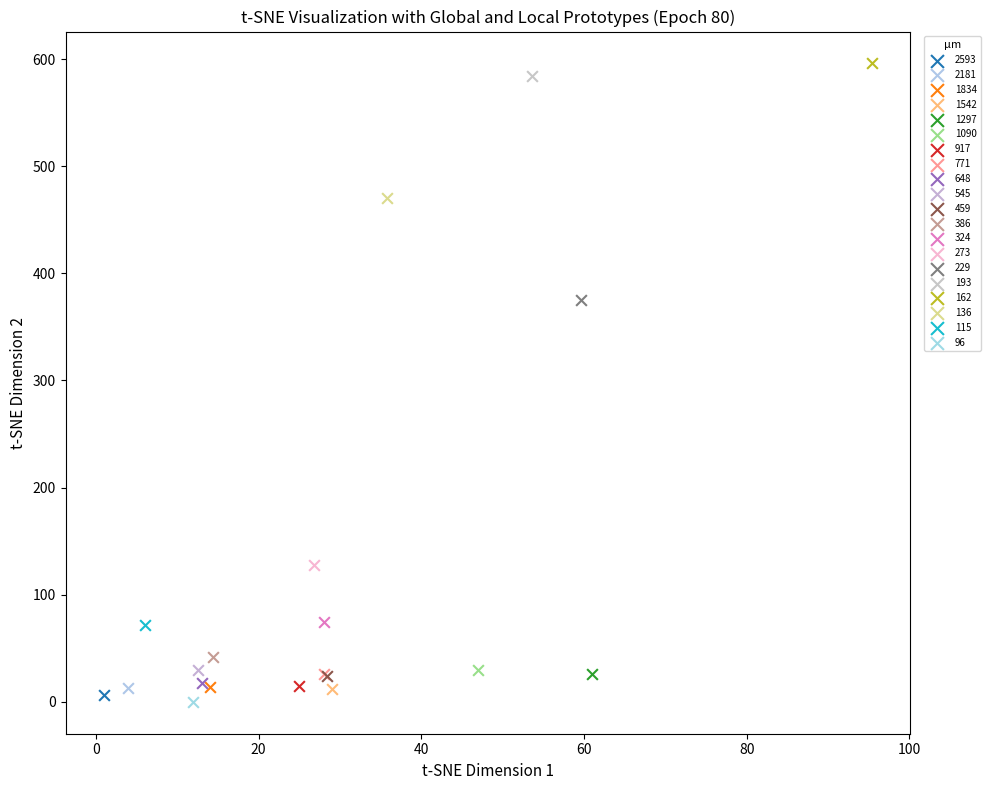

What are all the series names shown in the legend?

2593, 2181, 1834, 1542, 1297, 1090, 917, 771, 648, 545, 459, 386, 324, 273, 229, 193, 162, 136, 115, 96